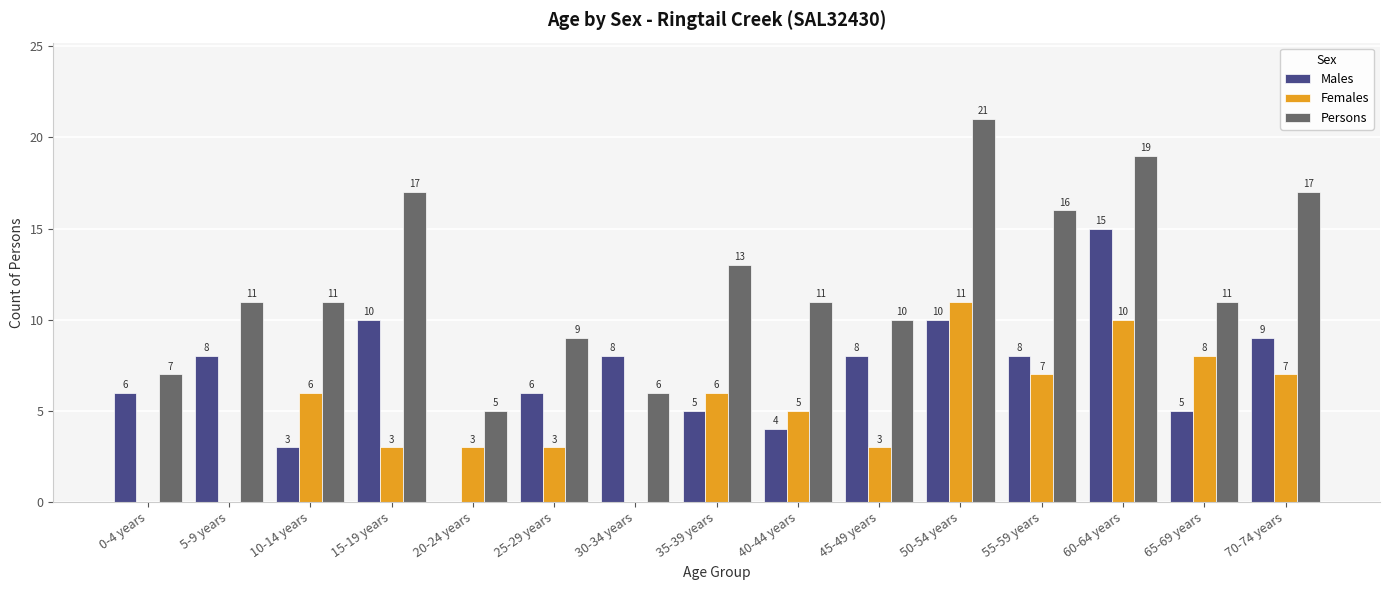

What is the greatest value displayed?

21